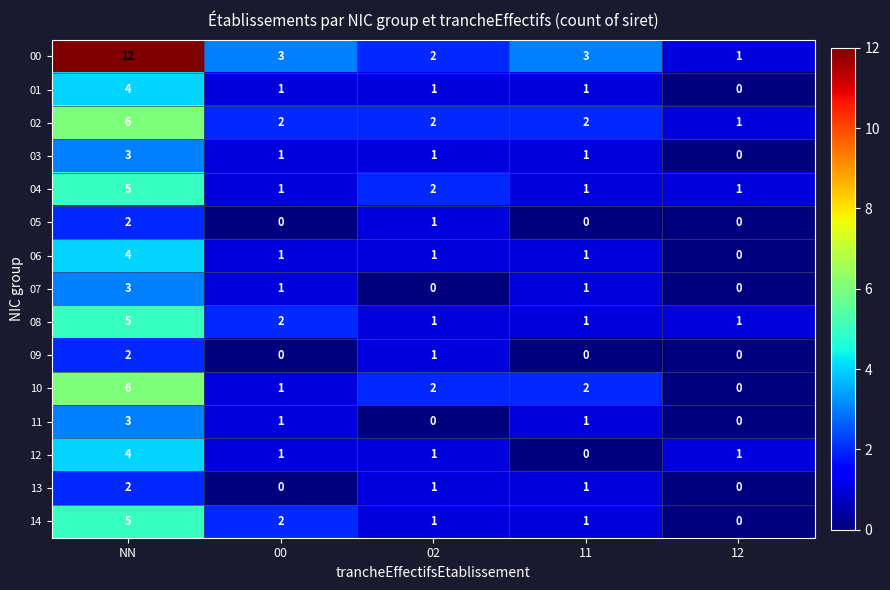

Which series has the widest spread of values?

00